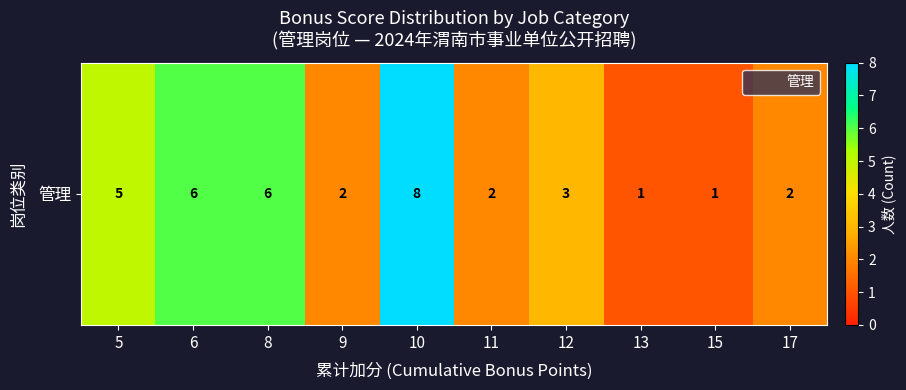

Reading left to right, extract all data points from this chart.

5=5	6=6	8=6	9=2	10=8	11=2	12=3	13=1	15=1	17=2